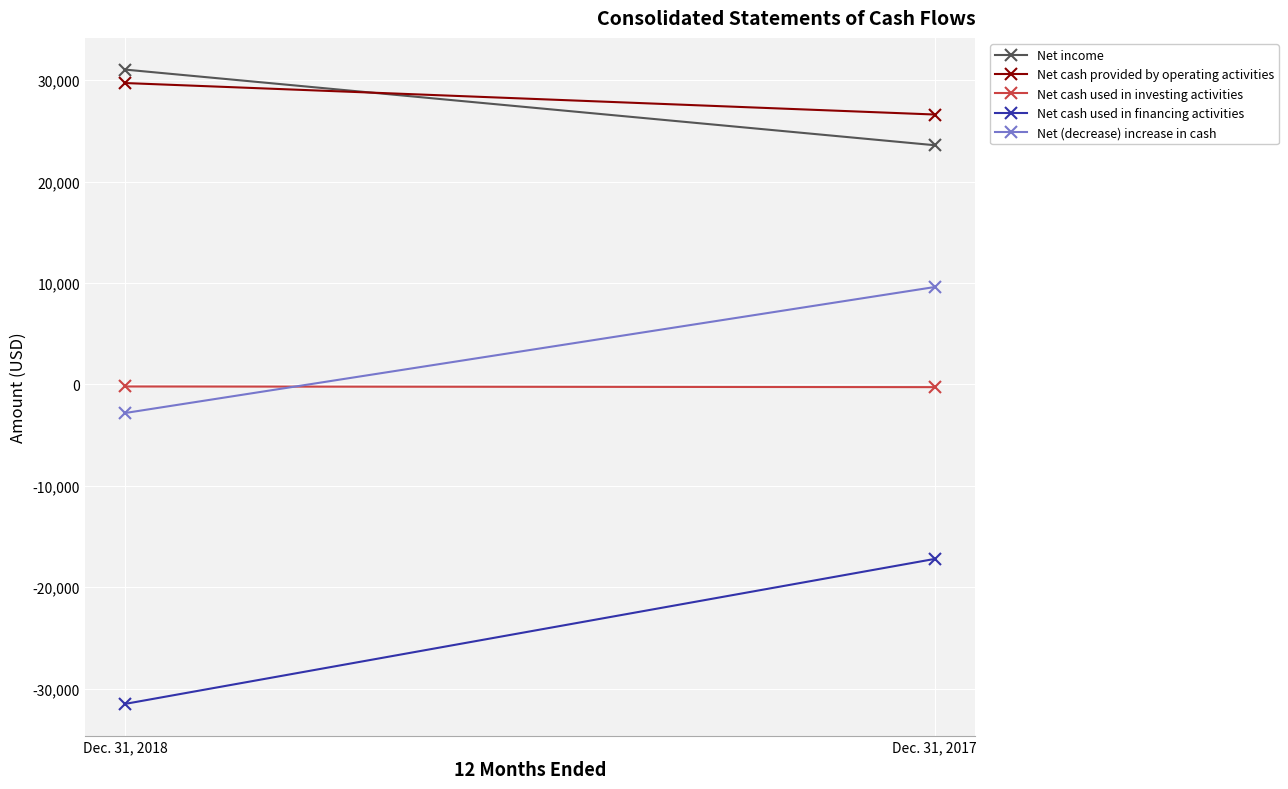

At which category is the sum across all series the highest?

Dec. 31, 2017